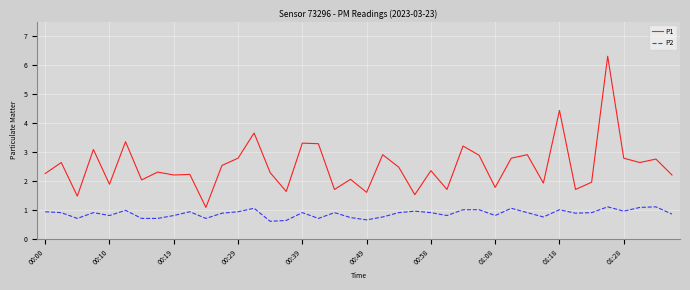

Which series has the largest range (max minus min)?

P1